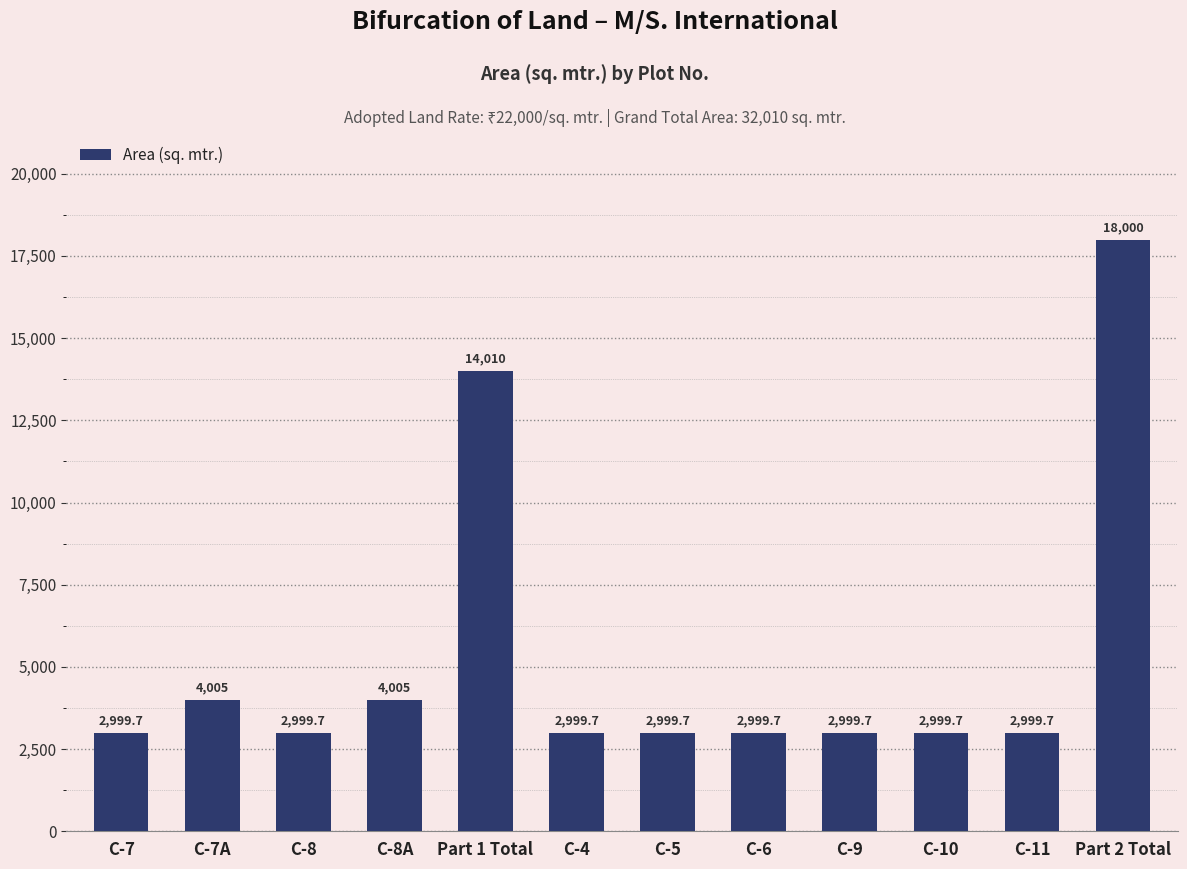

What is the change in value from C-6 to Part 2 Total?

+15000.3